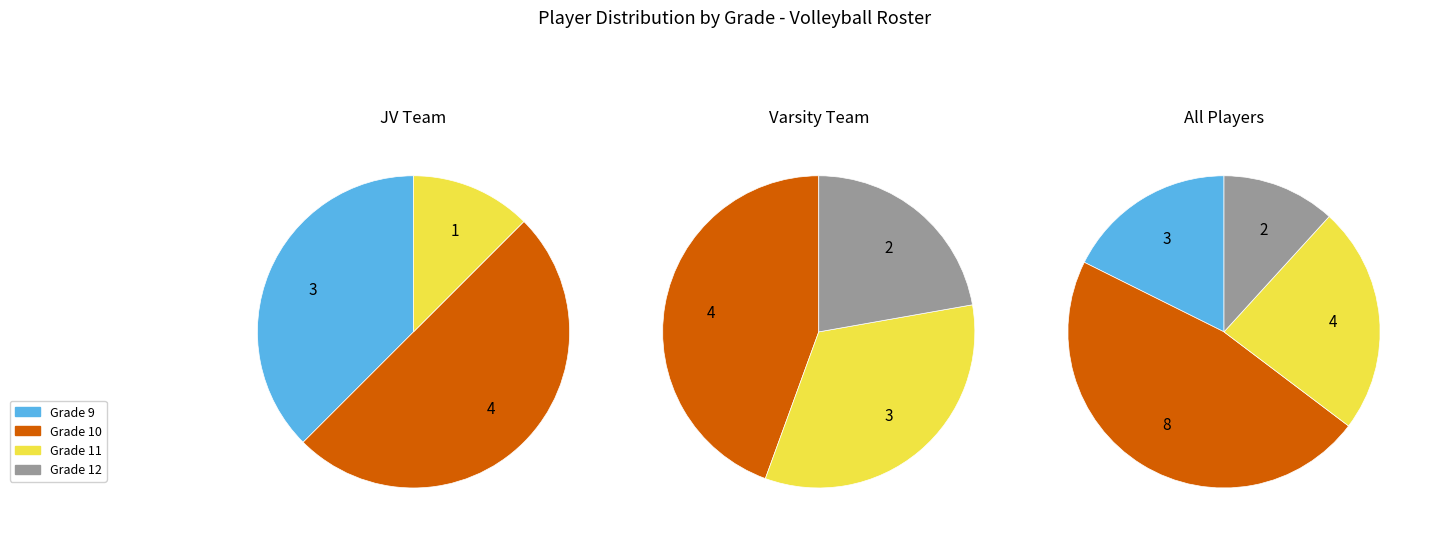

Is Grade 9 the majority of the pie?

No